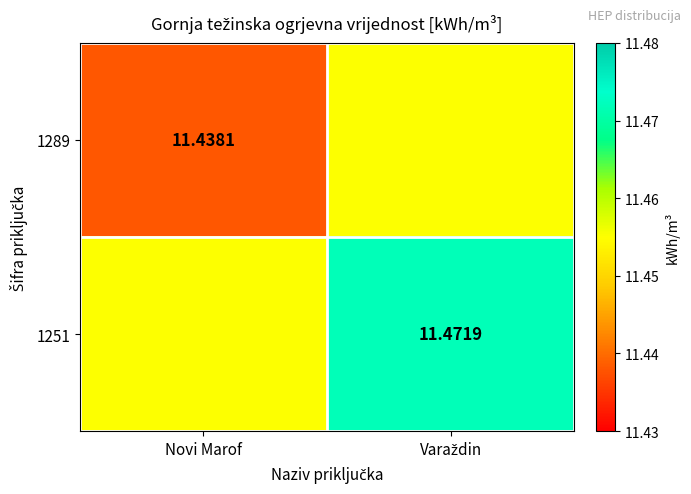

List the series in order of their overall mean, highest first.

1251, 1289